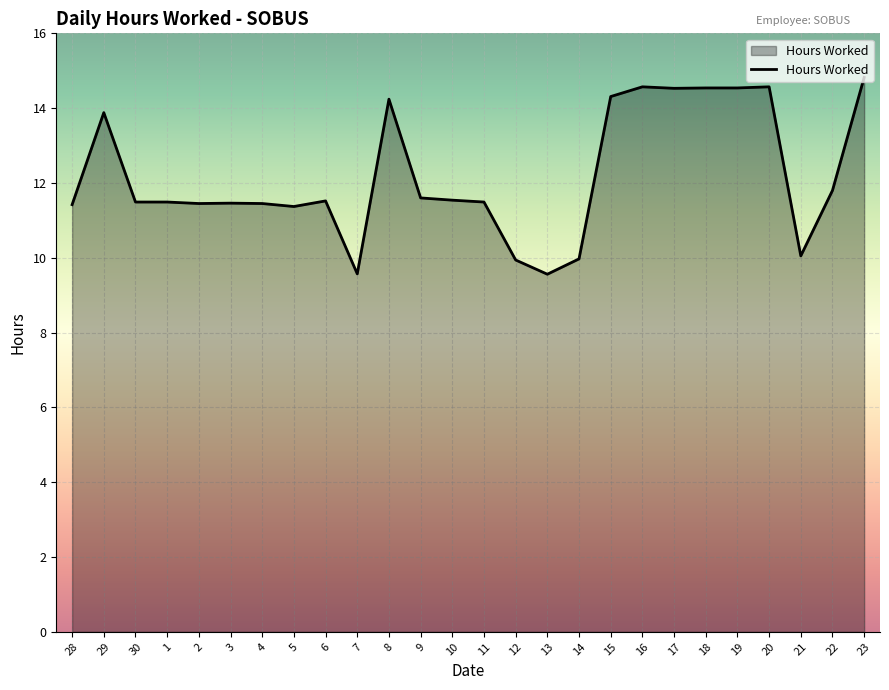

True or false: the data shows 10.0 at 14.

True